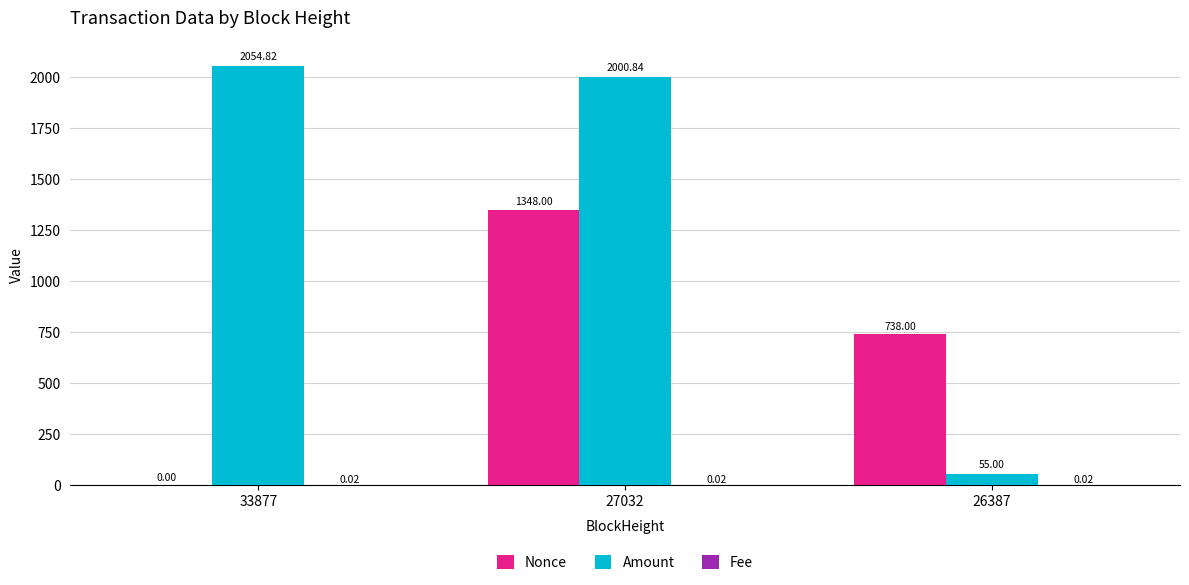

How many positive values does the Nonce series have?

2